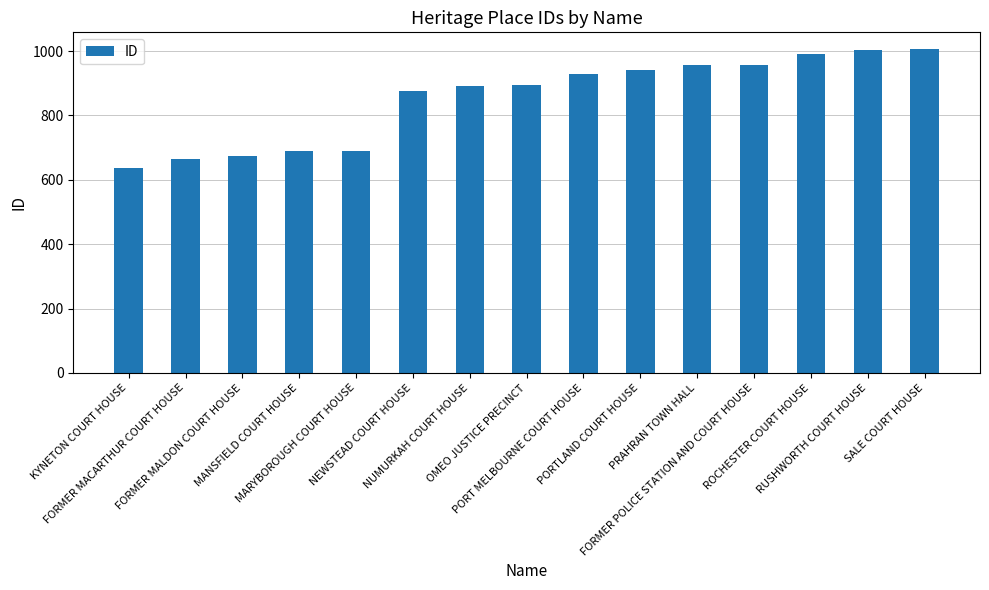

Read the value at PORT MELBOURNE COURT HOUSE.

928